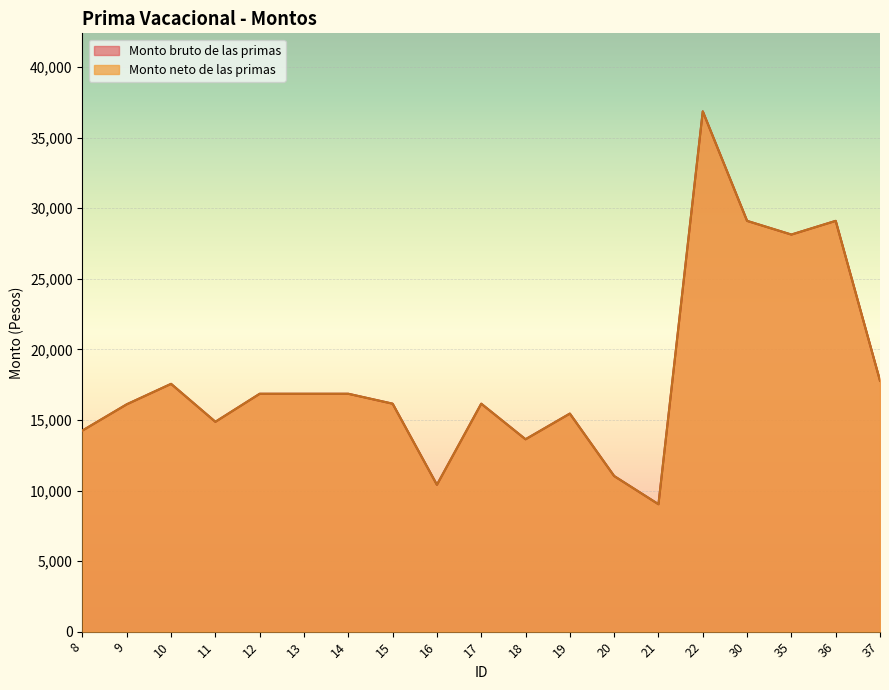

At how many categories does at least one series exceed 9121?

18